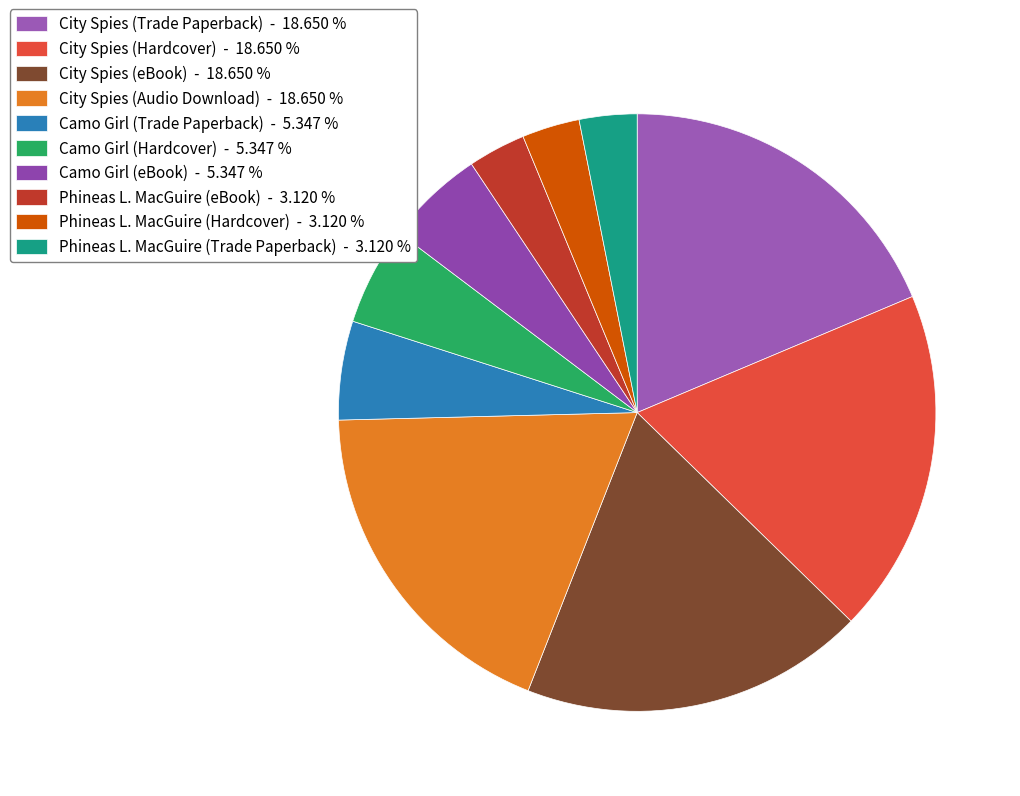

To the nearest percent, what is the combined percentage of Phineas L. MacGuire (Trade Paperback) and City Spies (eBook)?

22%